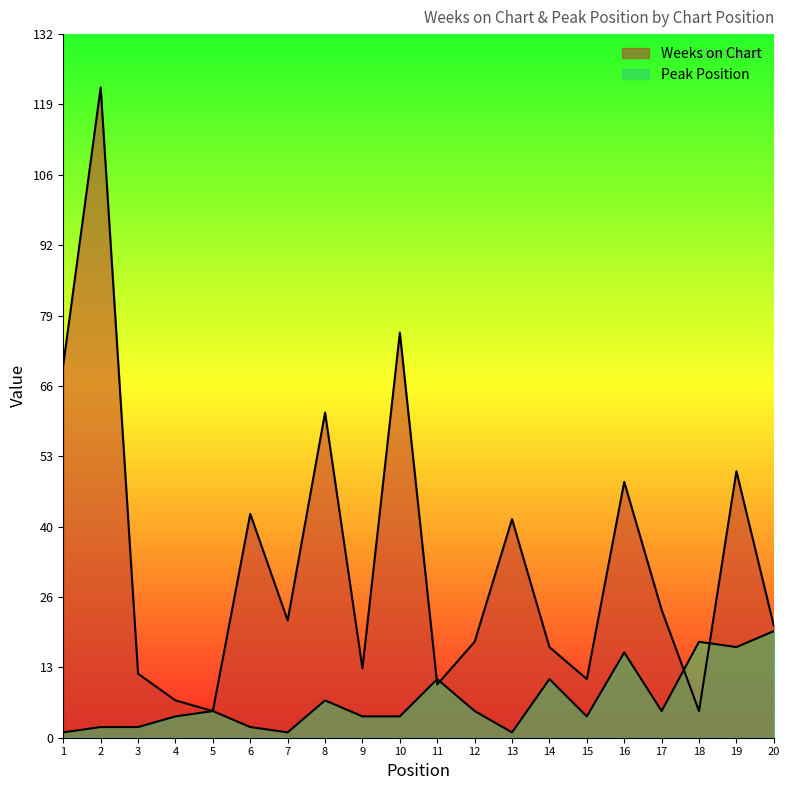

True or false: Peak Position has a value of 1 at 1.

True